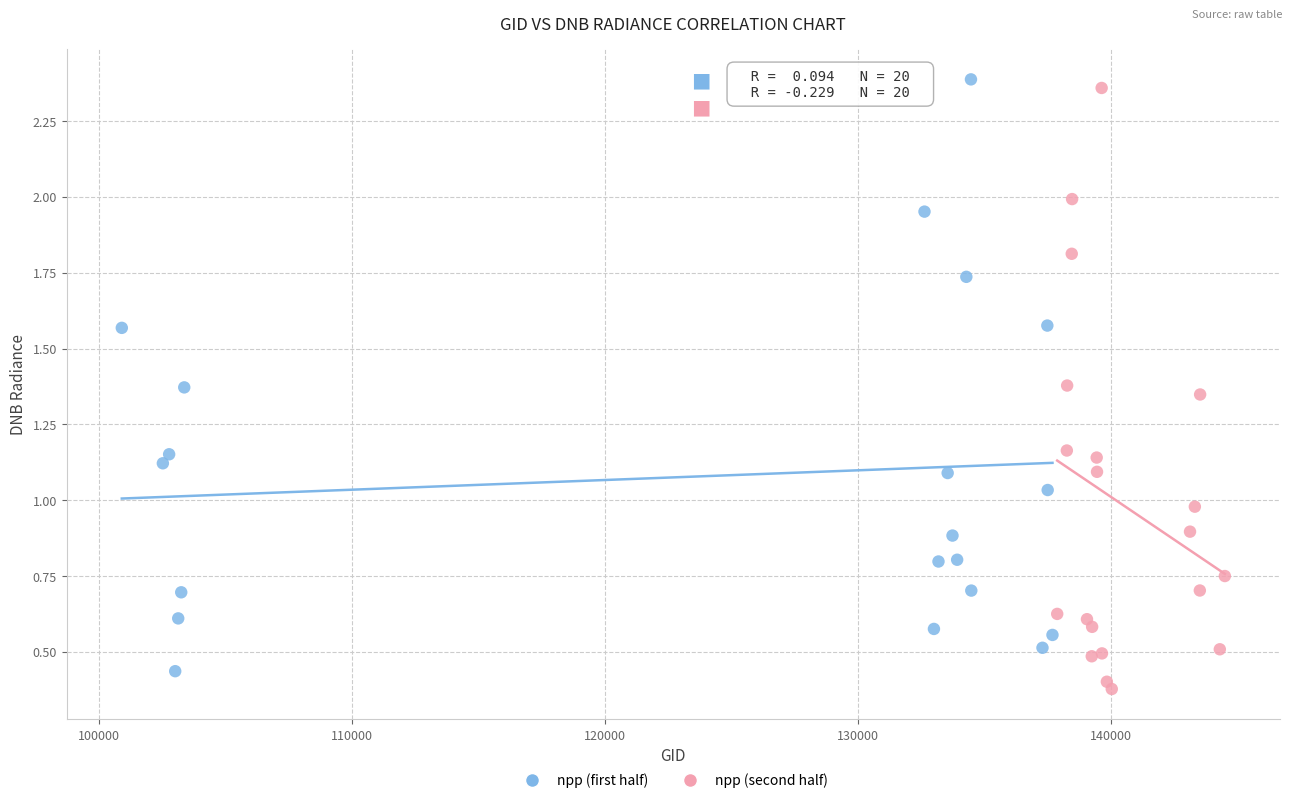

What are all the series names shown in the legend?

npp (first half), npp (second half)